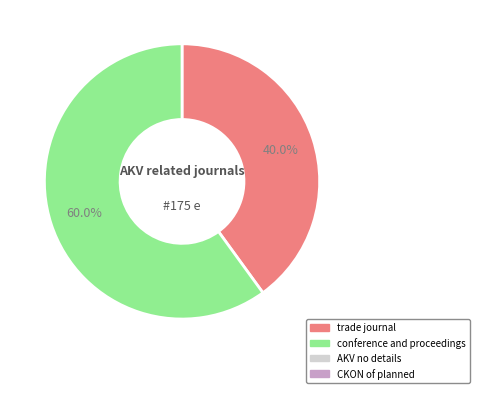

Is there a majority slice in this chart?

Yes